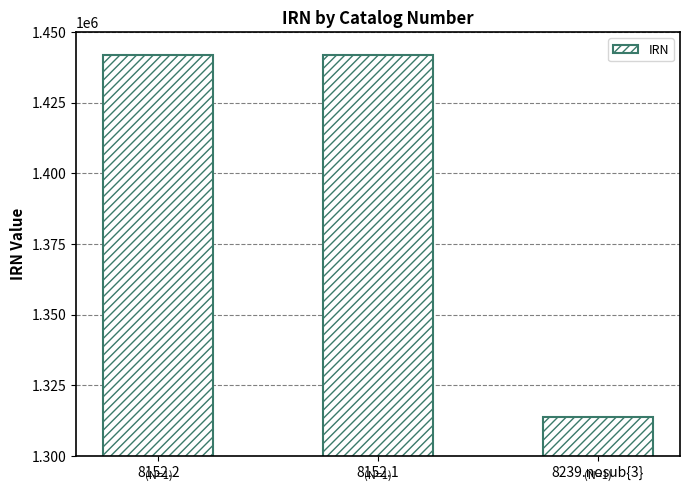

Count the number of categories in the chart.

3